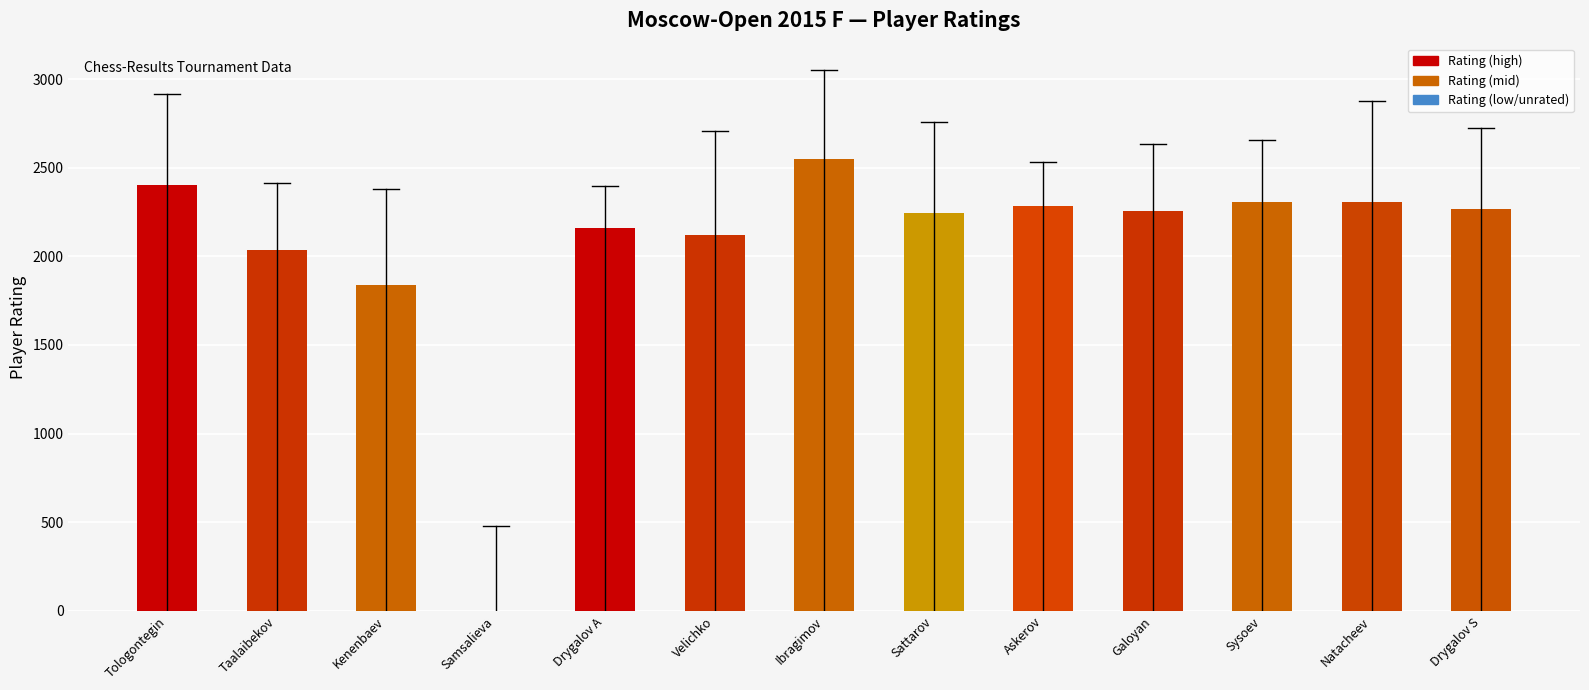

Count the number of categories in the chart.

13